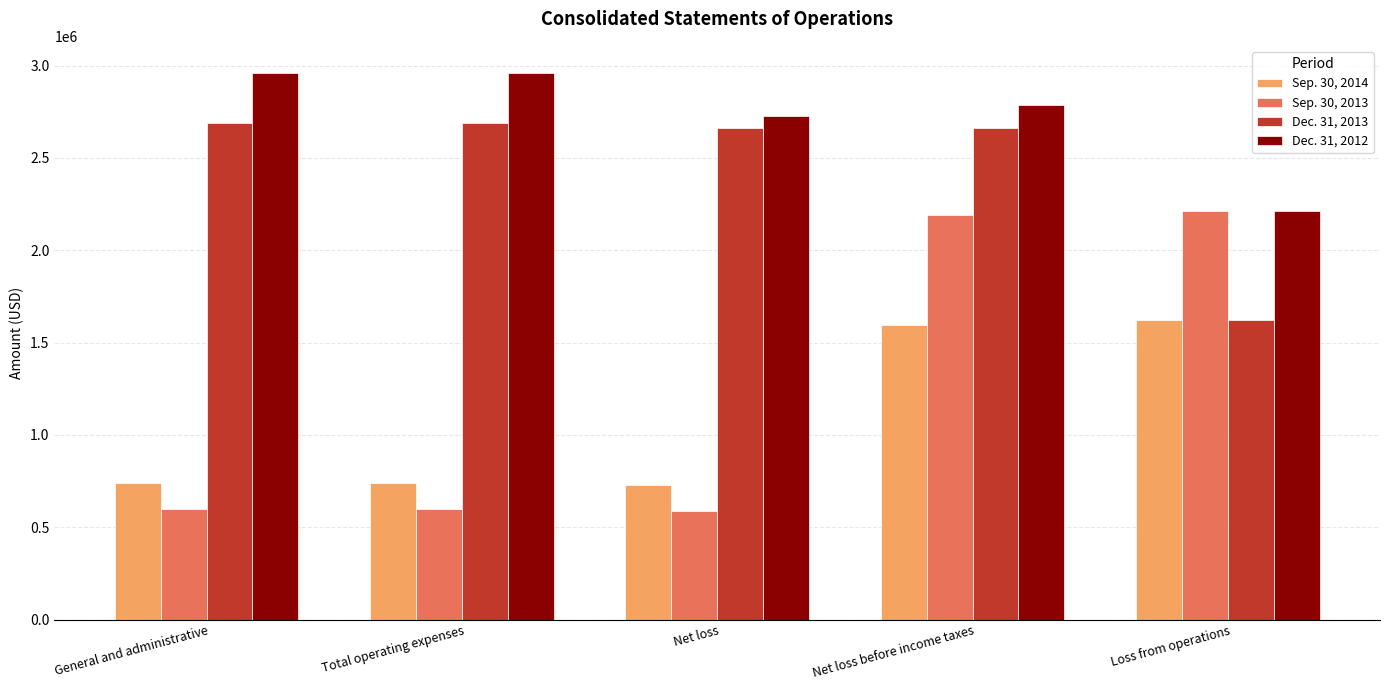

What is the minimum value for Sep. 30, 2014?

730000